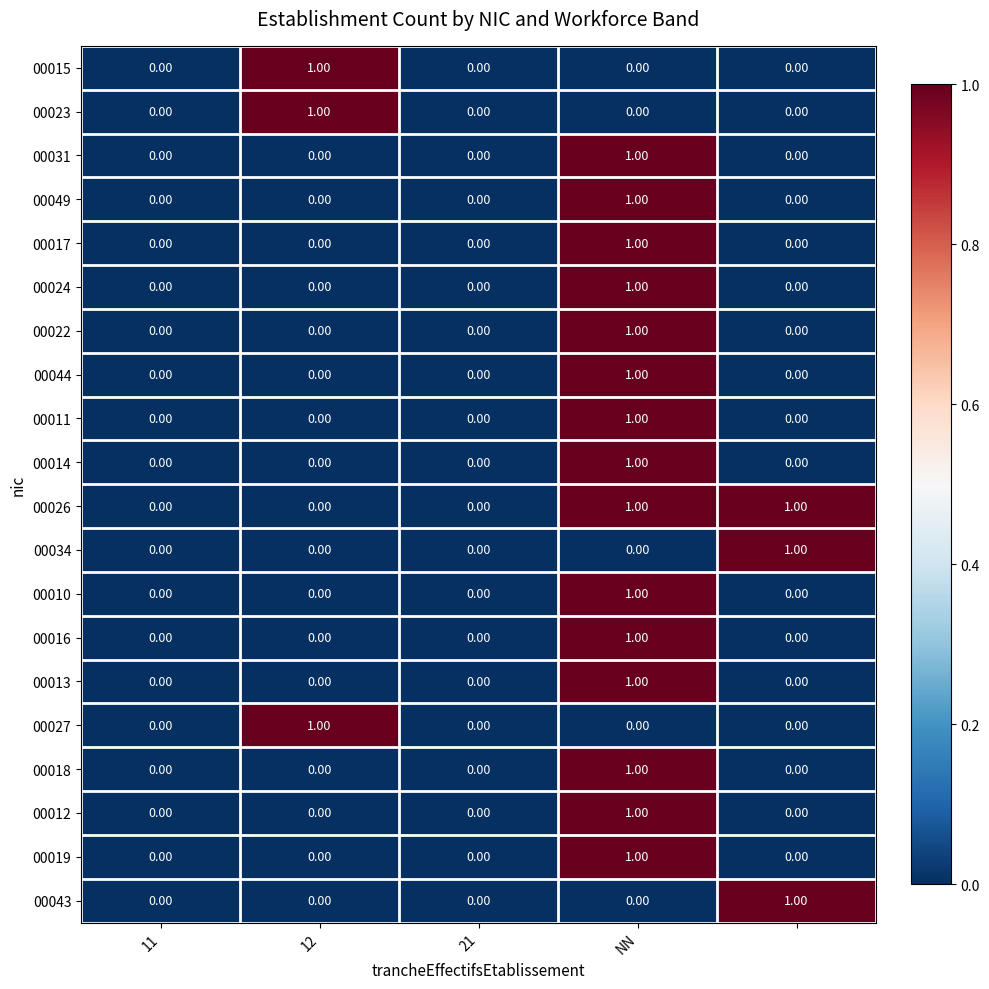

How many data points in 00023 are above 0?

1